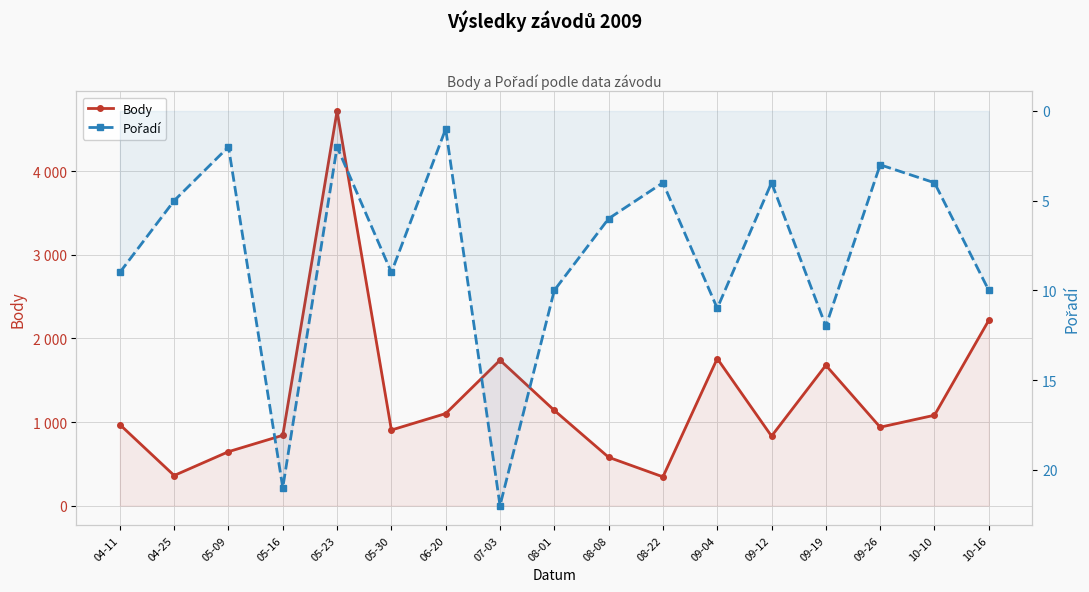

What is the approximate value of Pořadí at 05-23?

2